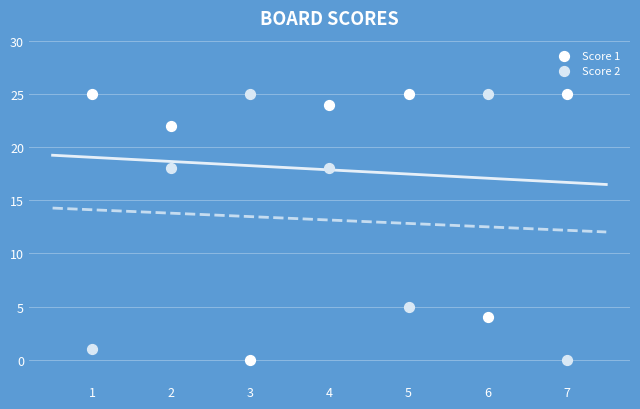

What is the X range (max minus min) for the scatter plot?

6